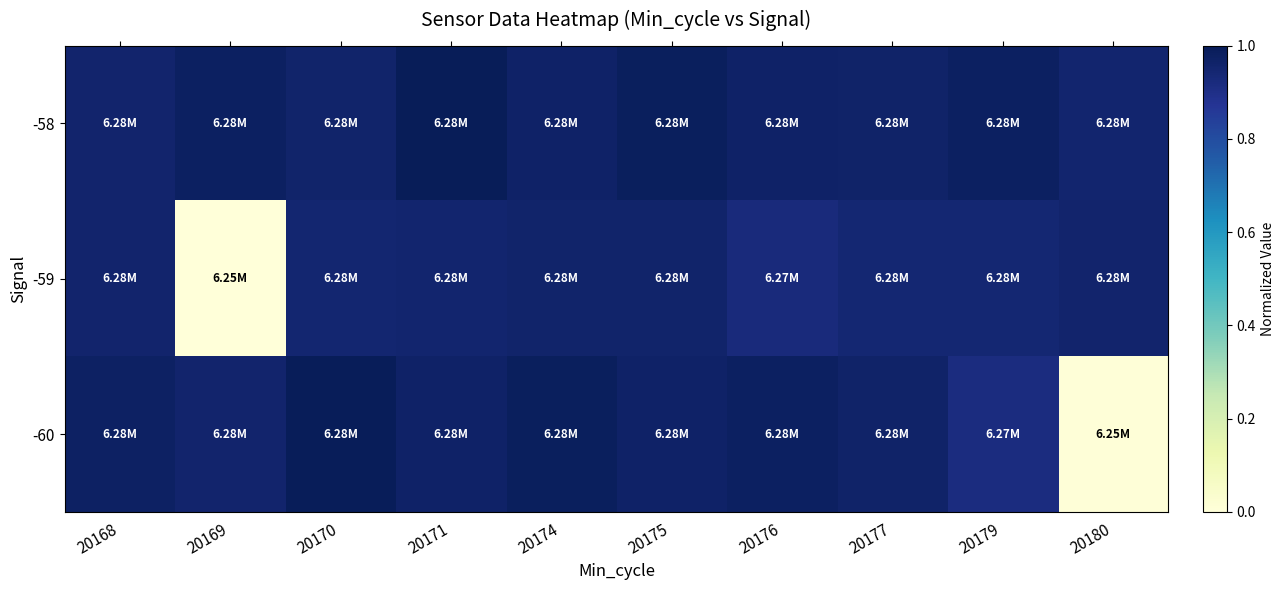

Which series has the widest spread of values?

-60